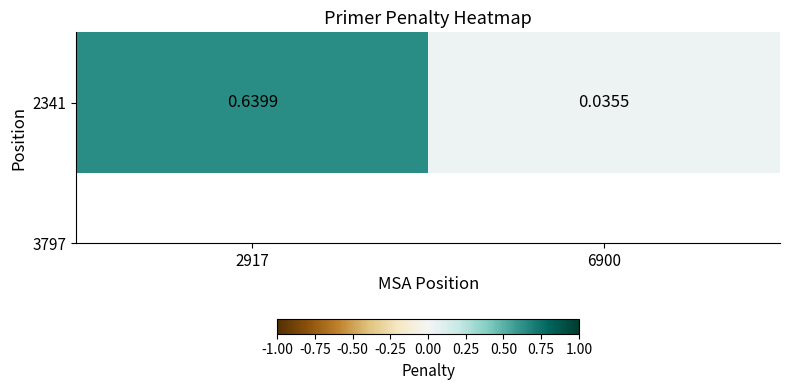

True or false: the data shows 0.9 at 2917.

False